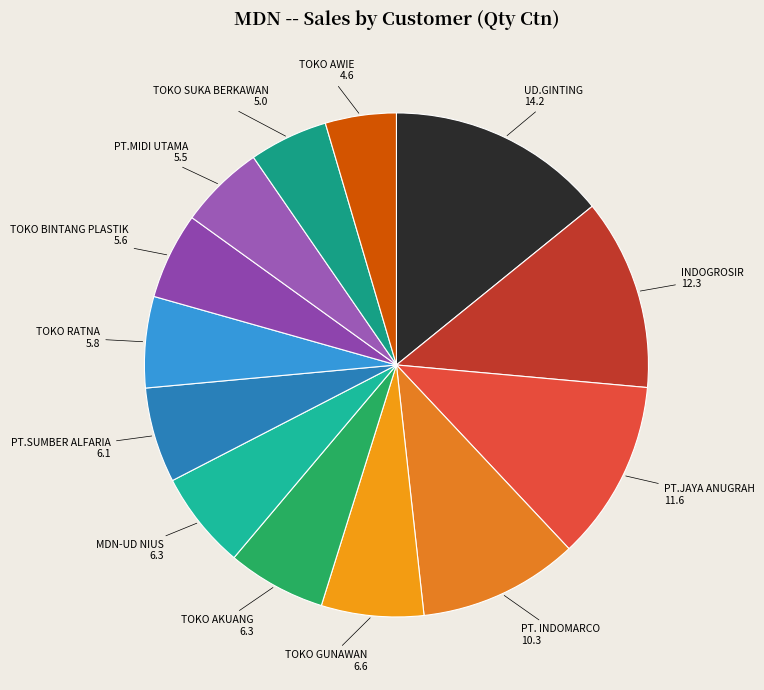

Which slice is the largest?

UD.GINTING